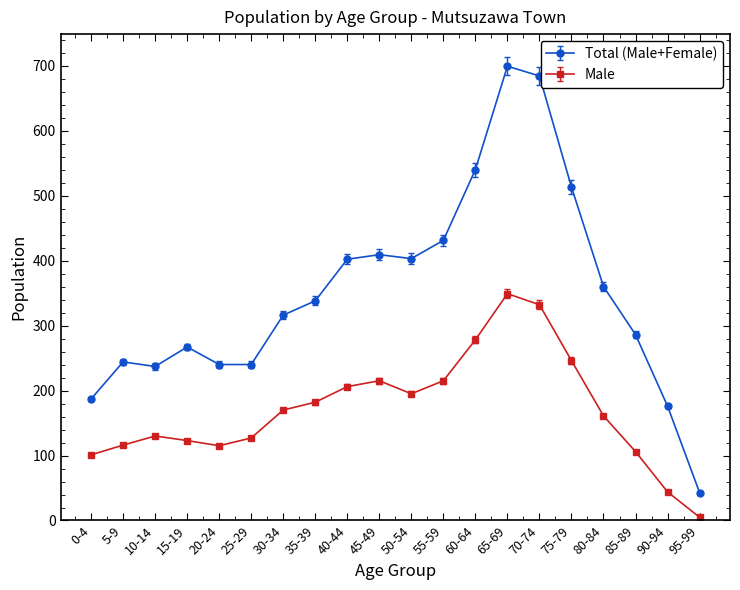

True or false: Total (Male+Female) and Male cross at least once.

False